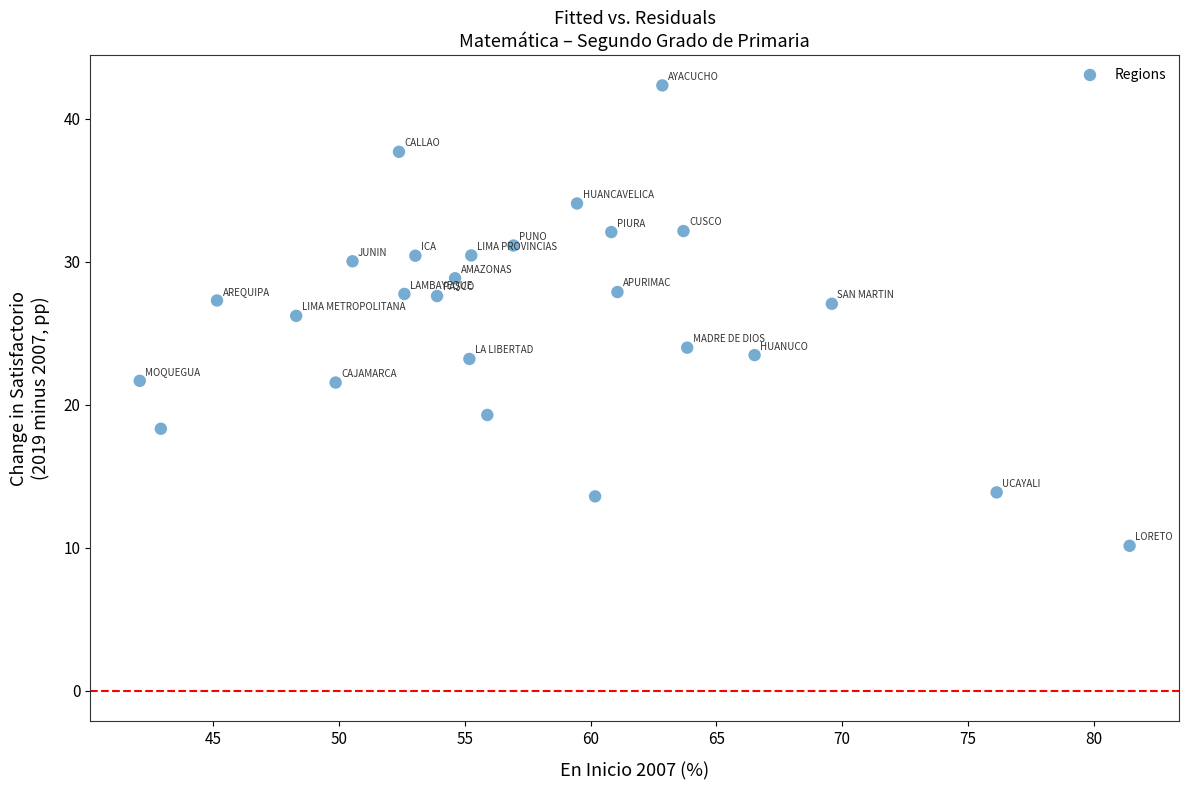

What is the range of Y values (max minus min)?

32.2